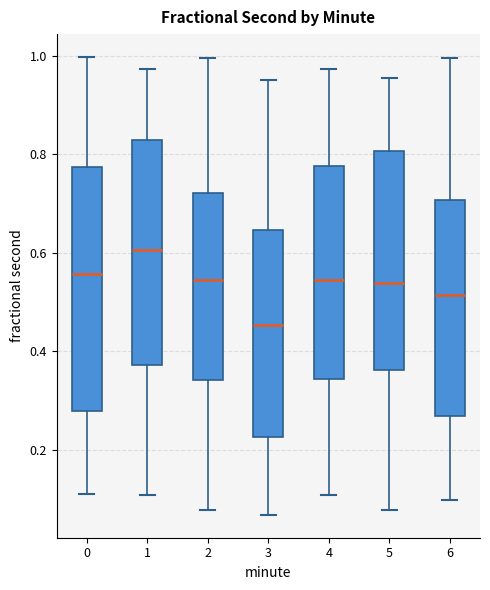

Which box is the tallest, from its lower edge to its upper edge?

0